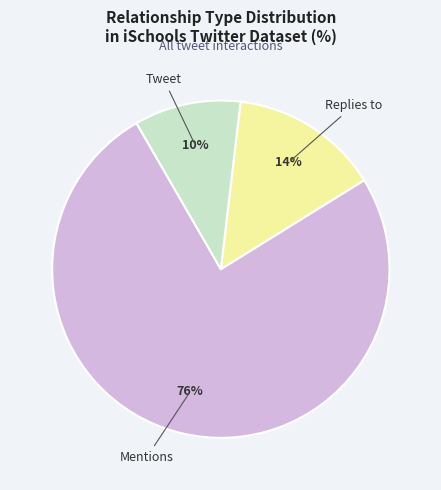

Rank the categories by value from highest to lowest.

Mentions, Replies to, Tweet